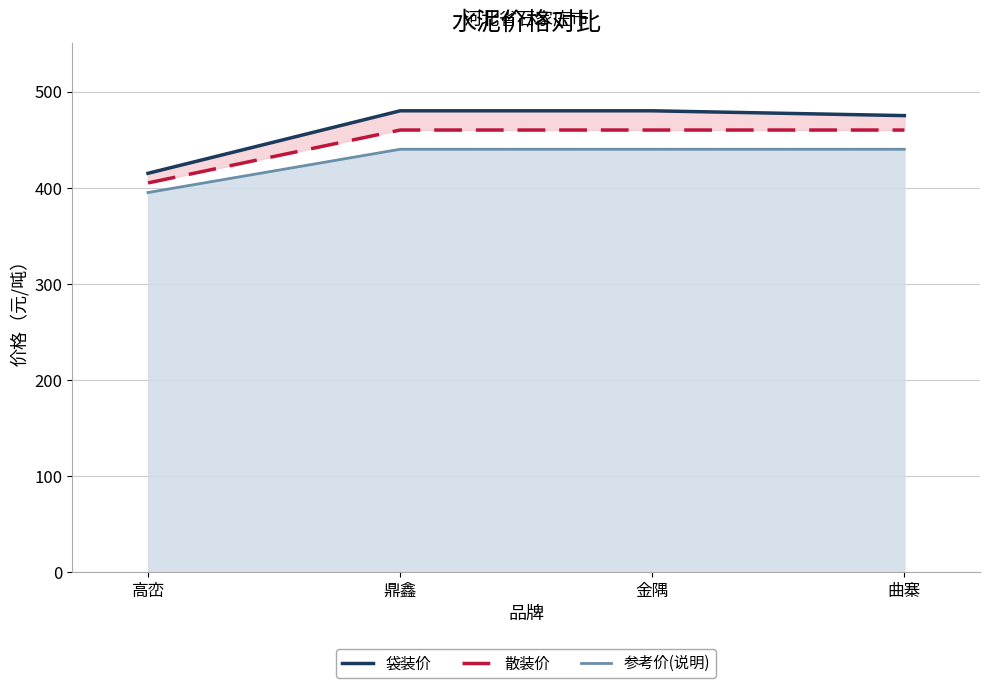

Which series has the largest total across all categories?

袋装价